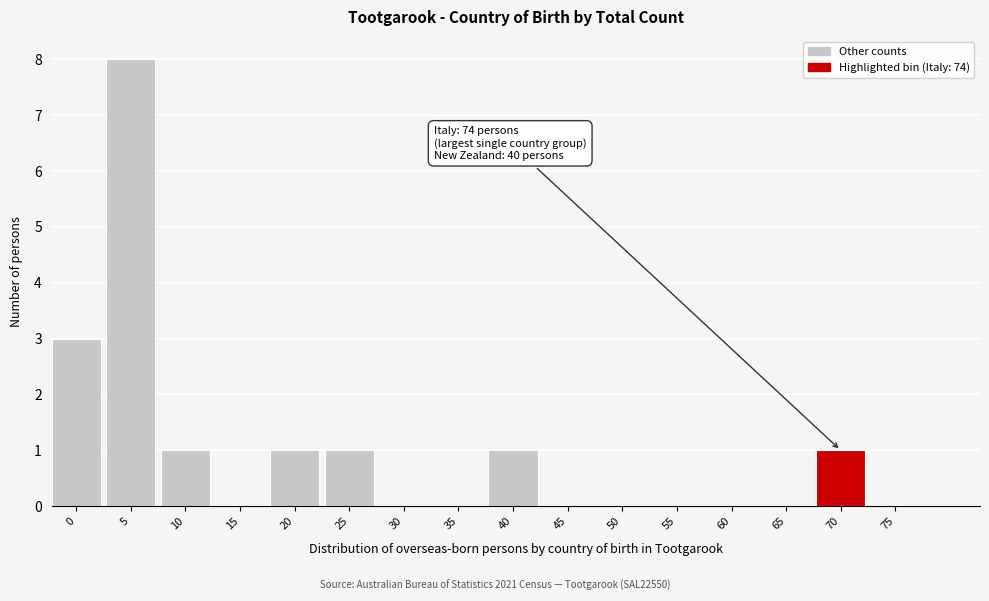

Reading left to right, transcribe all the data shown in this chart.

0=3	5=8	10=1	15=0	20=1	25=1	30=0	35=0	40=1	45=0	50=0	55=0	60=0	65=0	70=1	75=0